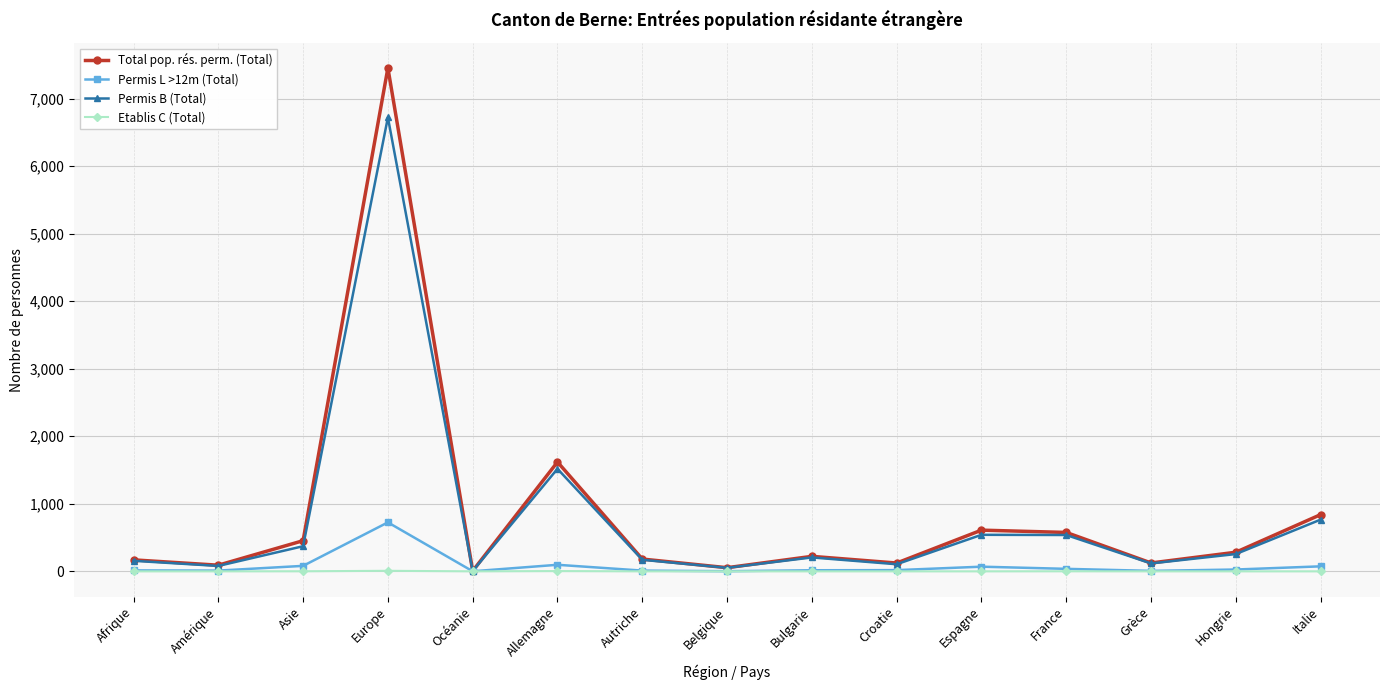

At which label does Total pop. rés. perm. (Total) reach its peak?

Europe